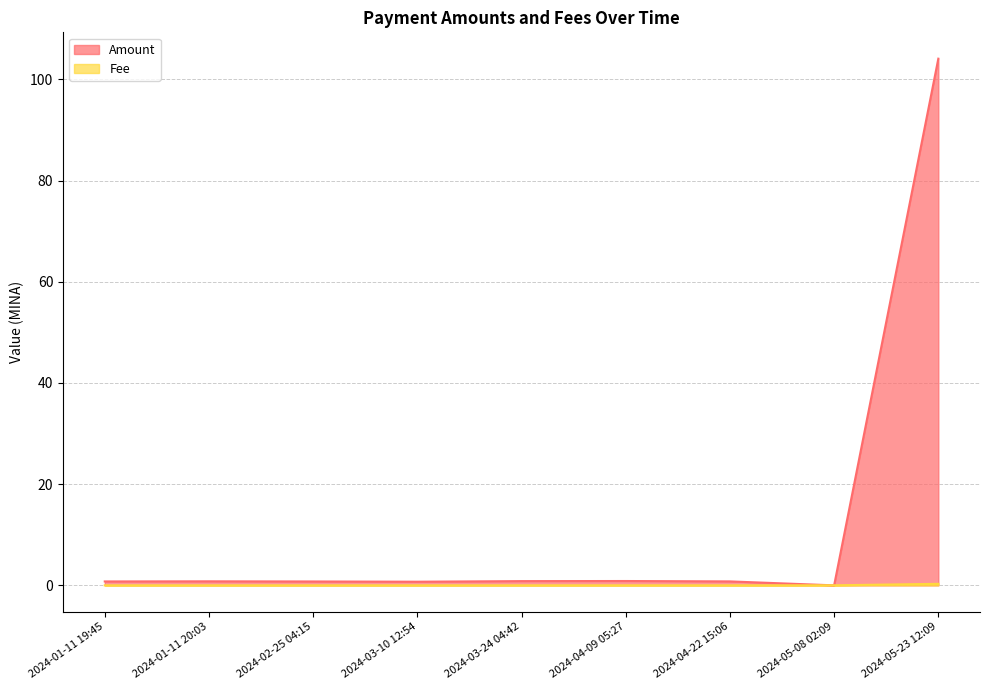

Where is the first local minimum for Amount?

2024-03-10 12:54